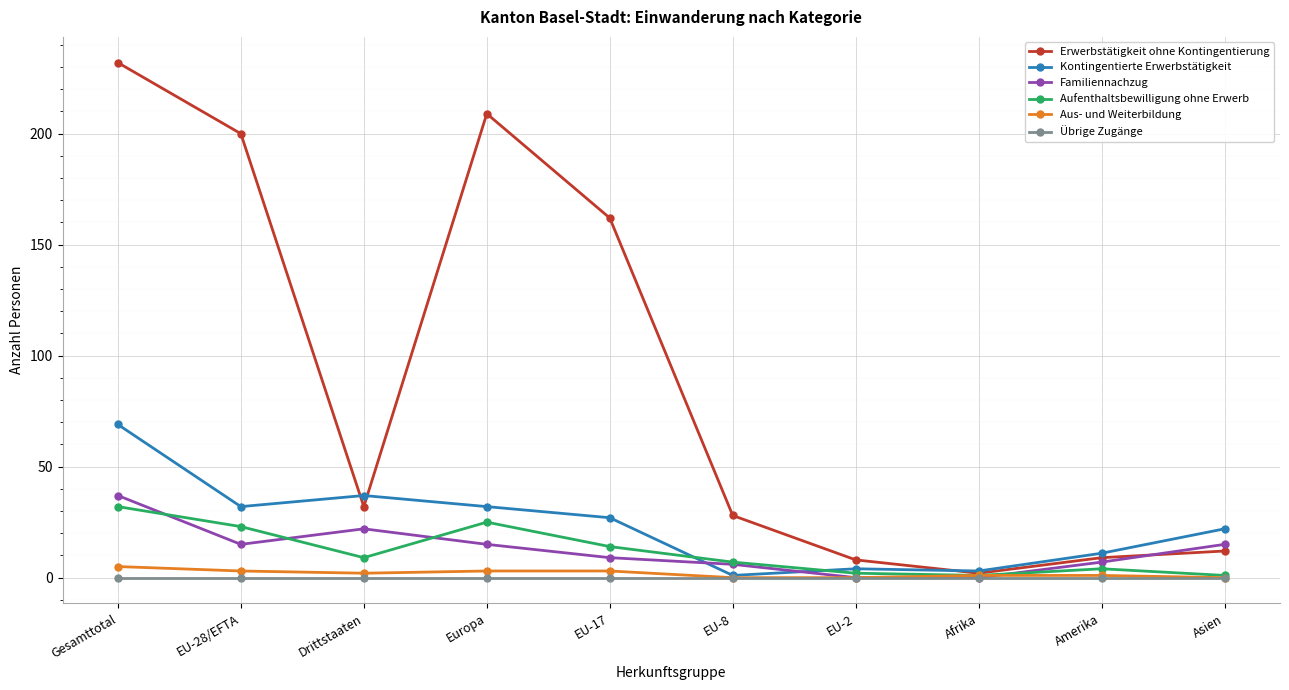

True or false: Erwerbstätigkeit ohne Kontingentierung has more than 2 interior local peaks.

False